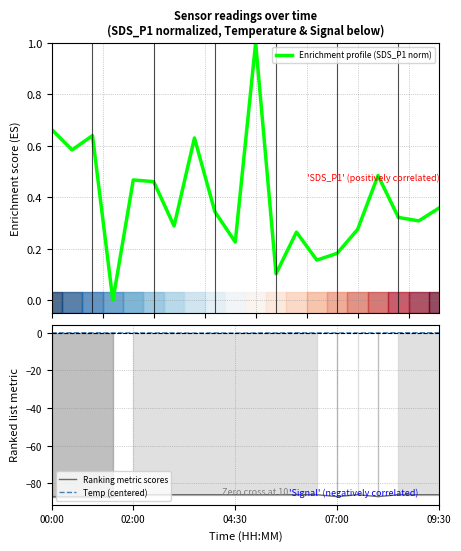

The value of Enrichment profile (SDS_P1 norm) at 11 is 0.1. True or false?

True